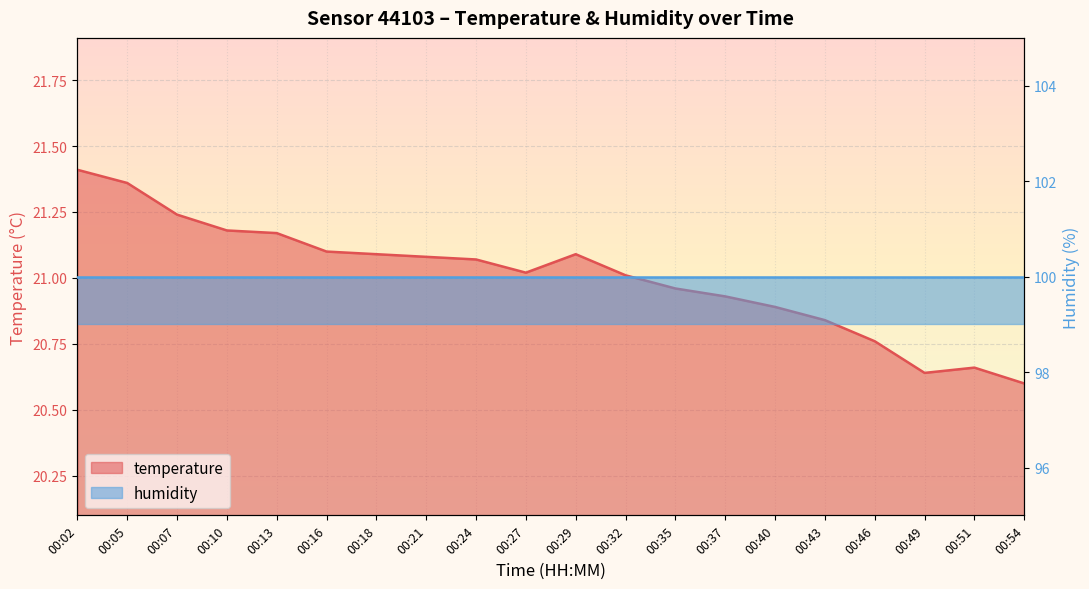

The chart shows a value of 8.8 at 00:37. True or false?

False